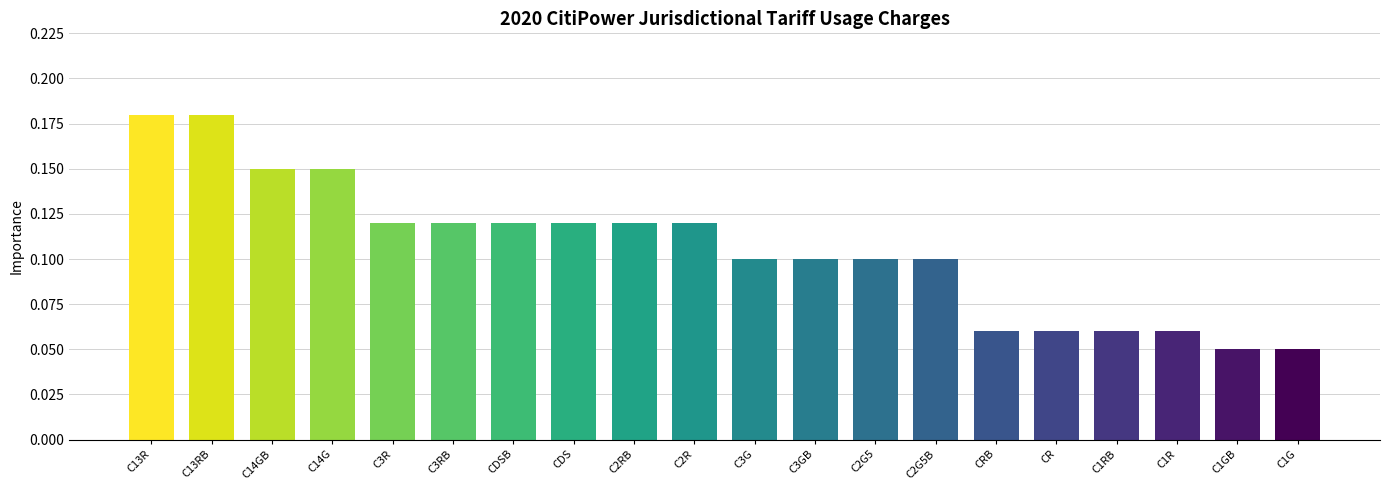

True or false: the data shows 0.1 at CDSB.

True